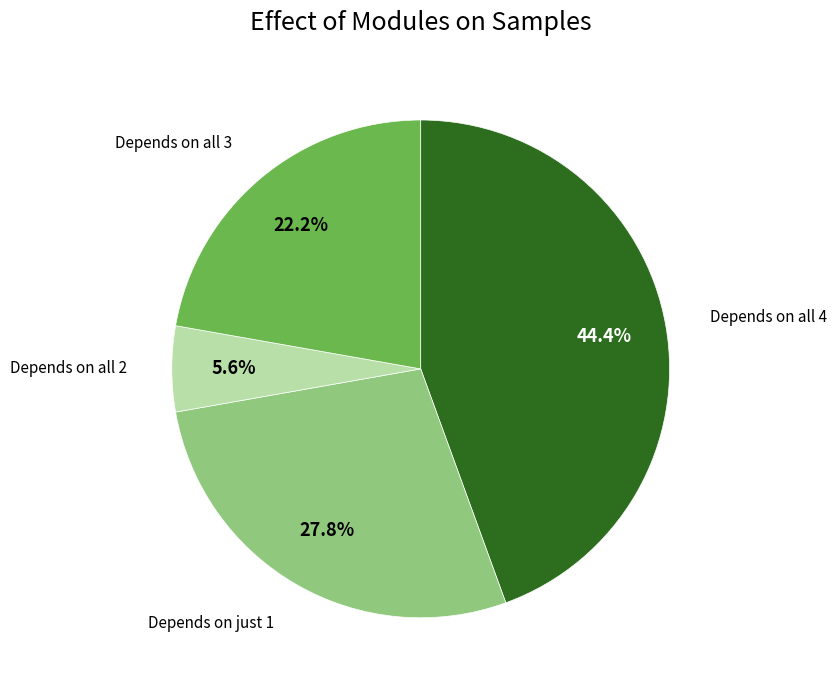

Which category has the biggest portion of the pie?

Depends on all 4